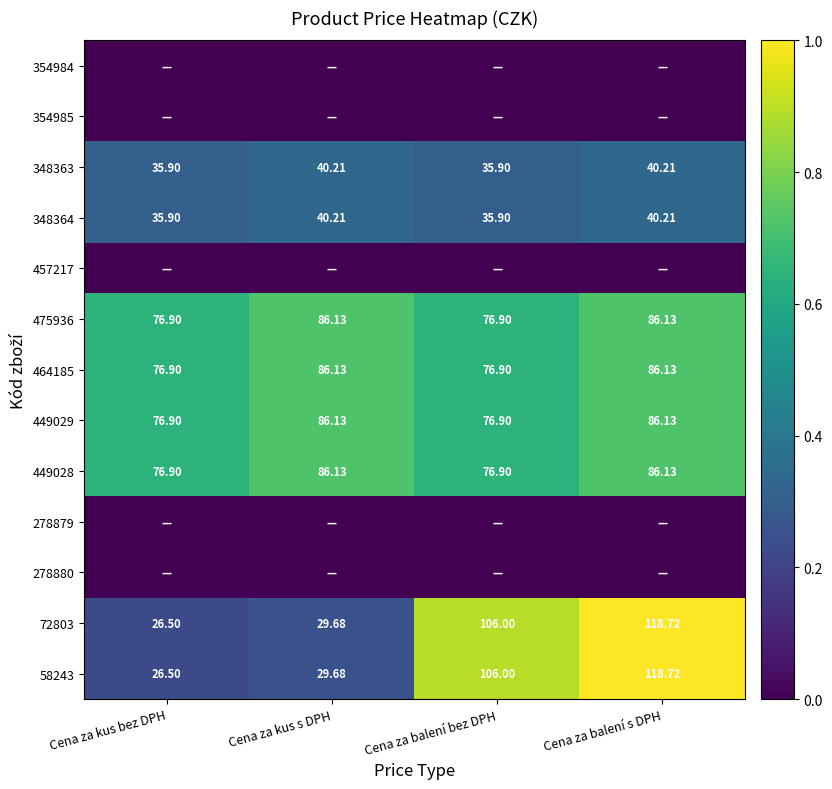

List the labels in order of 72803 value, smallest first.

Cena za kus bez DPH, Cena za kus s DPH, Cena za balení bez DPH, Cena za balení s DPH